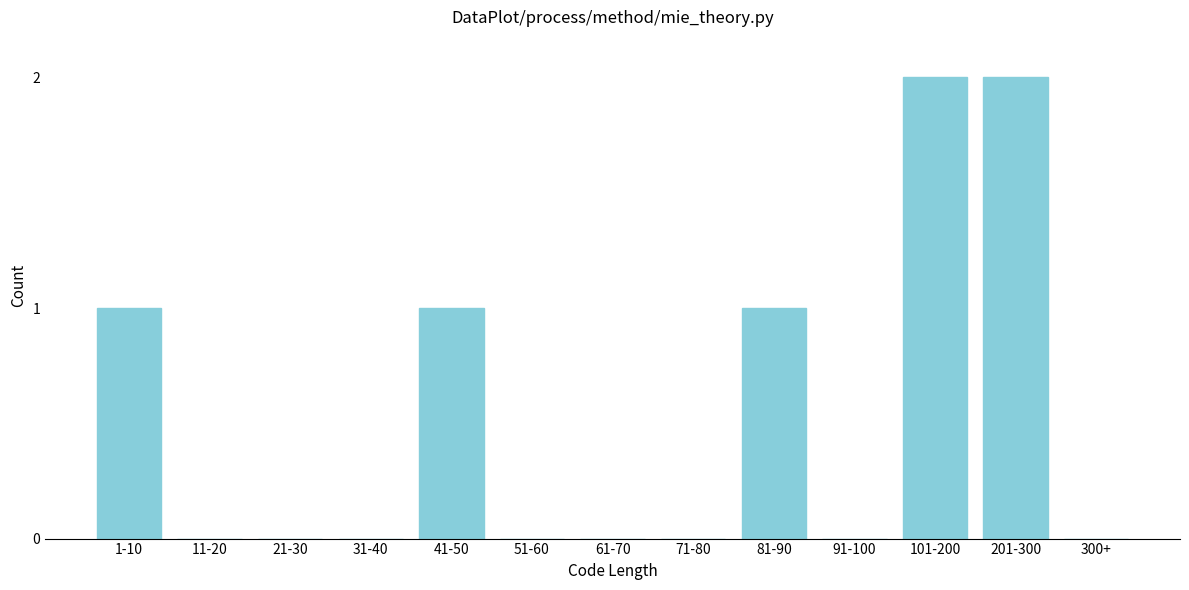

Reading left to right, extract all data points from this chart.

1-10=1	11-20=0	21-30=0	31-40=0	41-50=1	51-60=0	61-70=0	71-80=0	81-90=1	91-100=0	101-200=2	201-300=2	300+=0